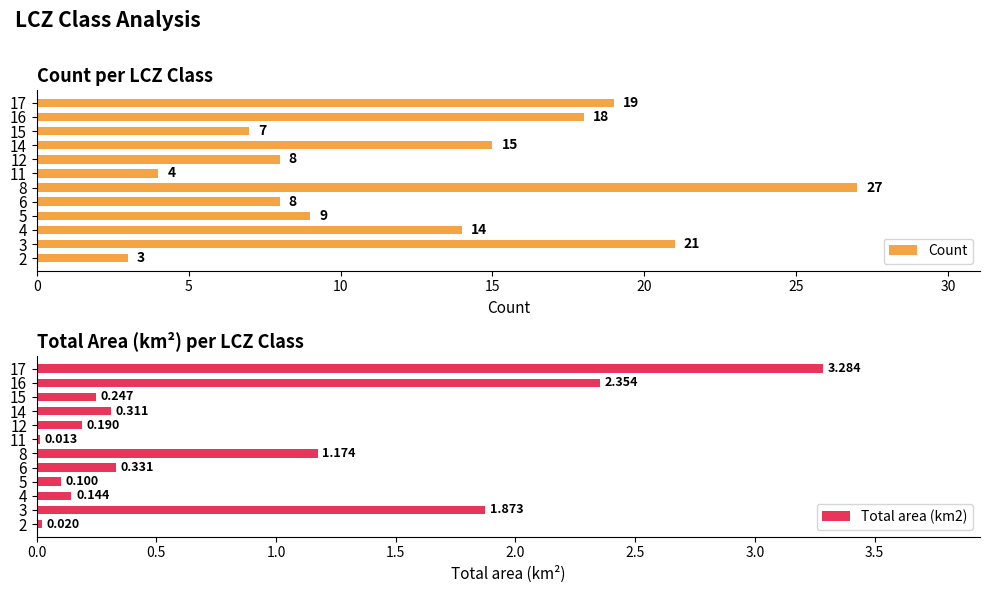

What is the sum of all Count values?

153